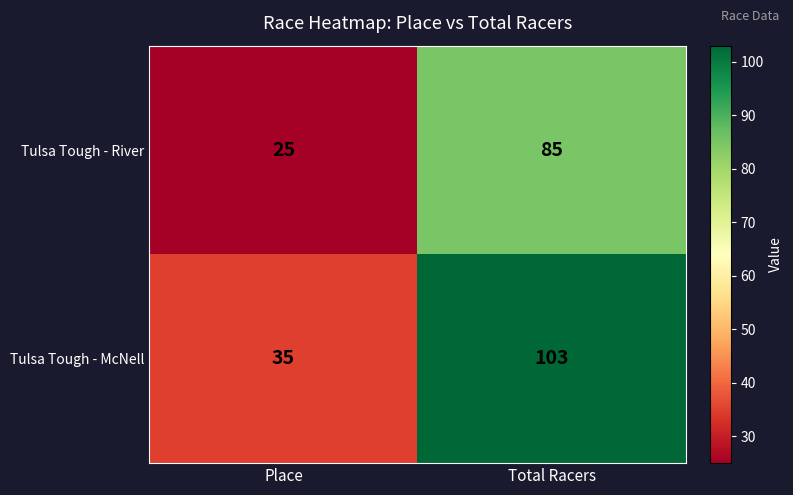

What is the difference between the highest and lowest values at Total Racers?

18